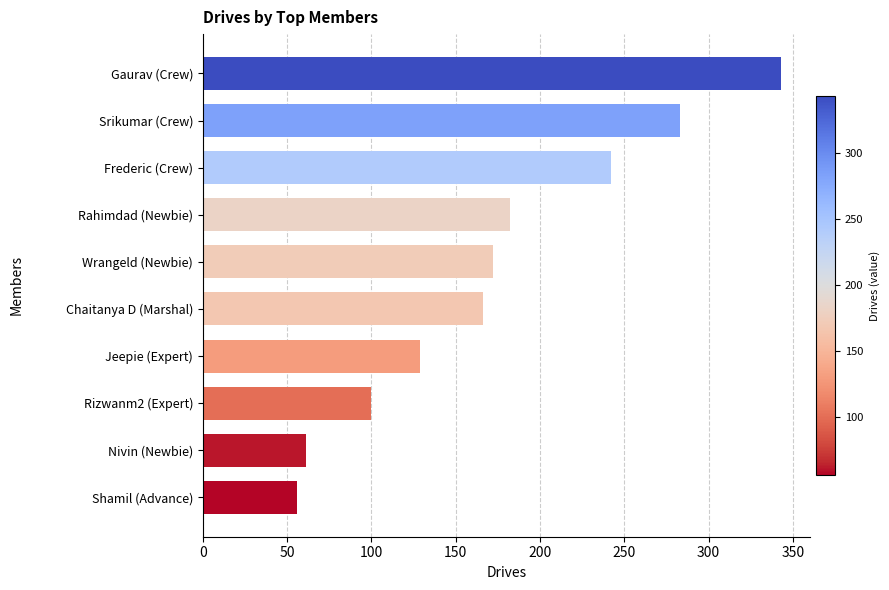

Rank the categories by value from highest to lowest.

Gaurav (Crew), Srikumar (Crew), Frederic (Crew), Rahimdad (Newbie), Wrangeld (Newbie), Chaitanya D (Marshal), Jeepie (Expert), Rizwanm2 (Expert), Nivin (Newbie), Shamil (Advance)